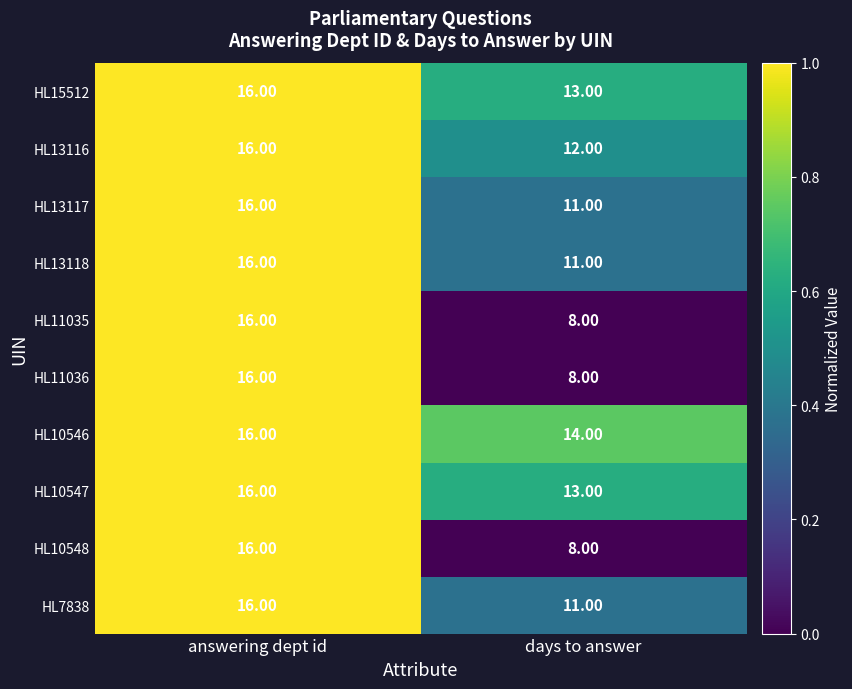

How many series are shown in this chart?

10